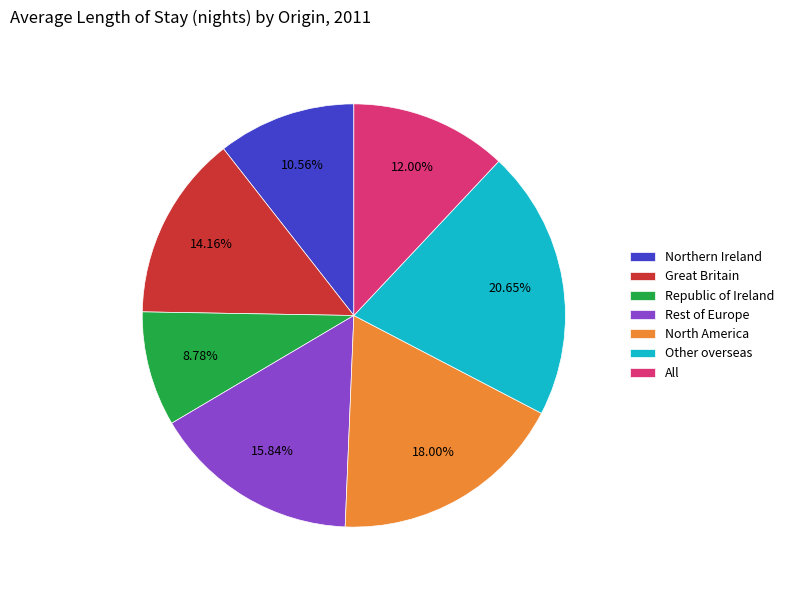

Is the sum of Great Britain and Republic of Ireland greater than half?

No